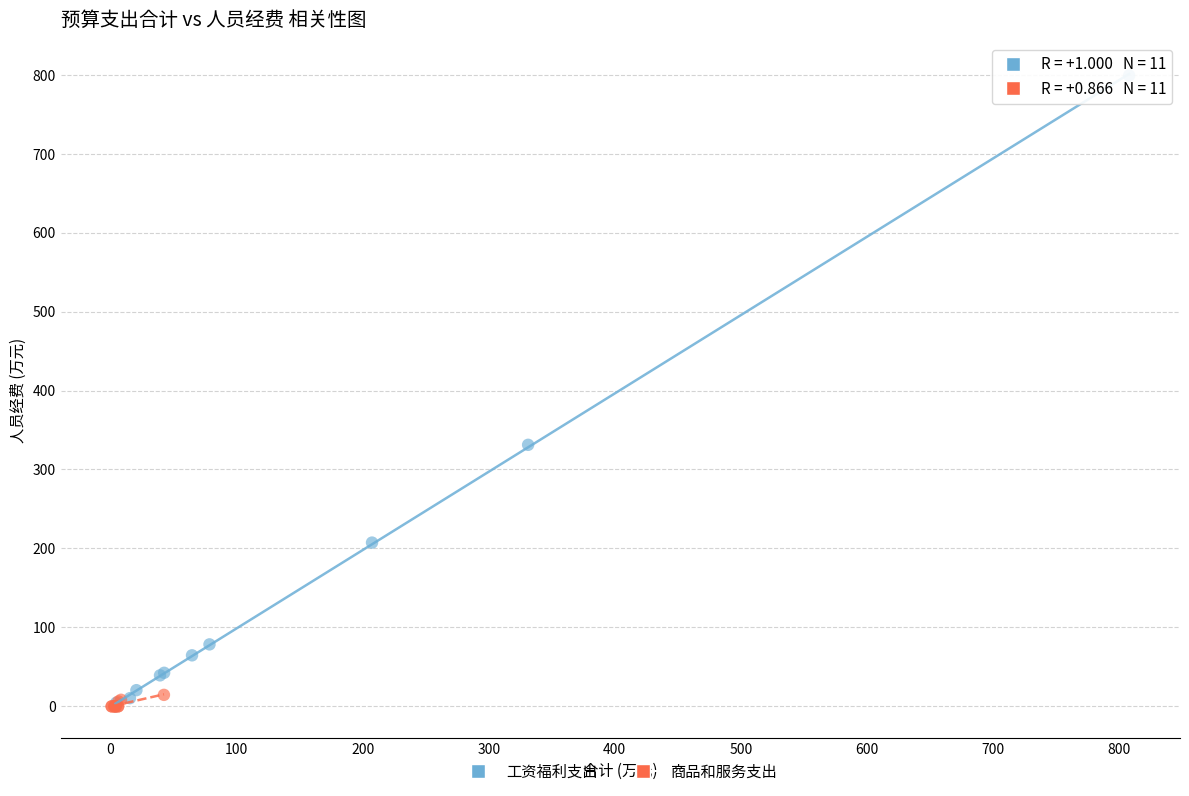

Which series contains the highest Y value?

工资福利支出